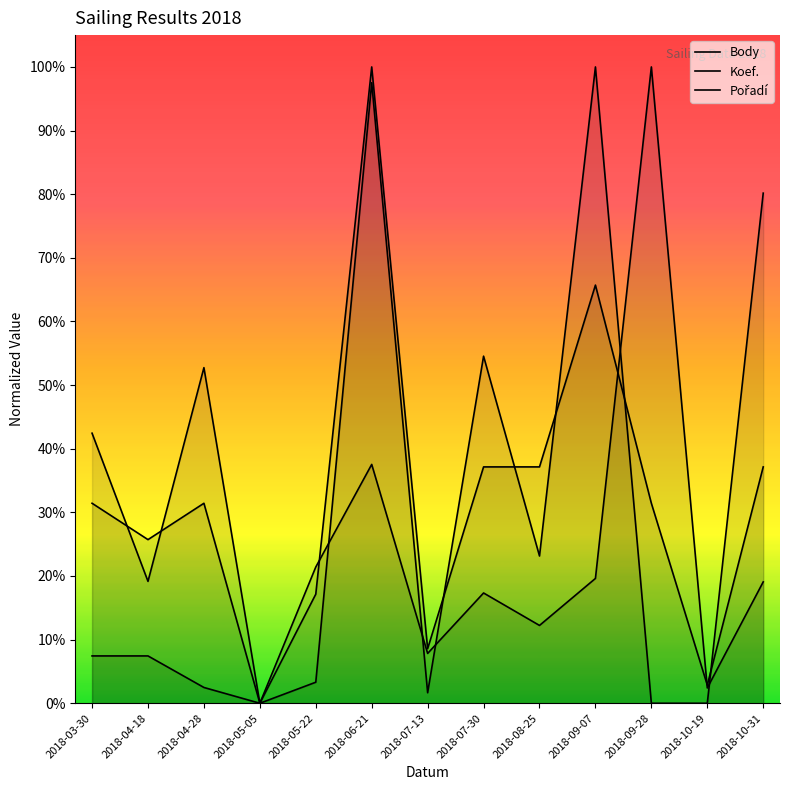

Is the value of Pořadí at 2018-08-25 greater than the value of Koef. at 2018-04-28?

No